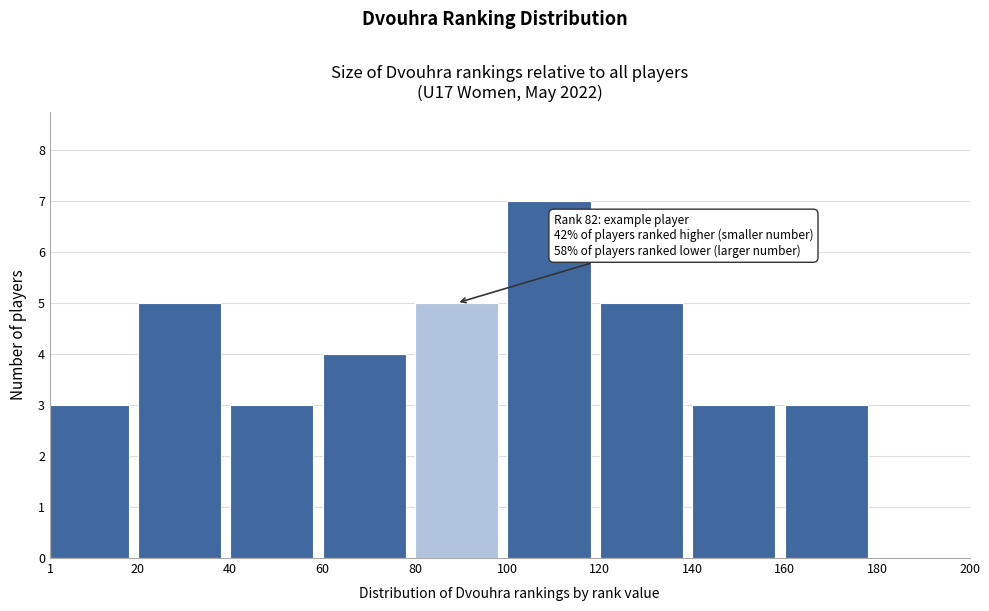

Over which range of the x-axis is the bar tallest?

100 to 120